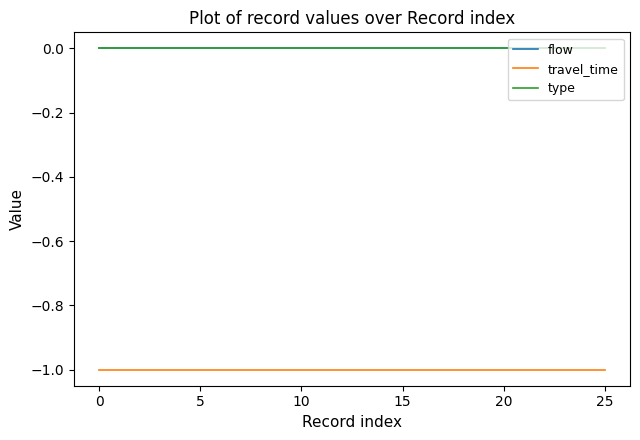

True or false: flow and type intersect in this chart.

False